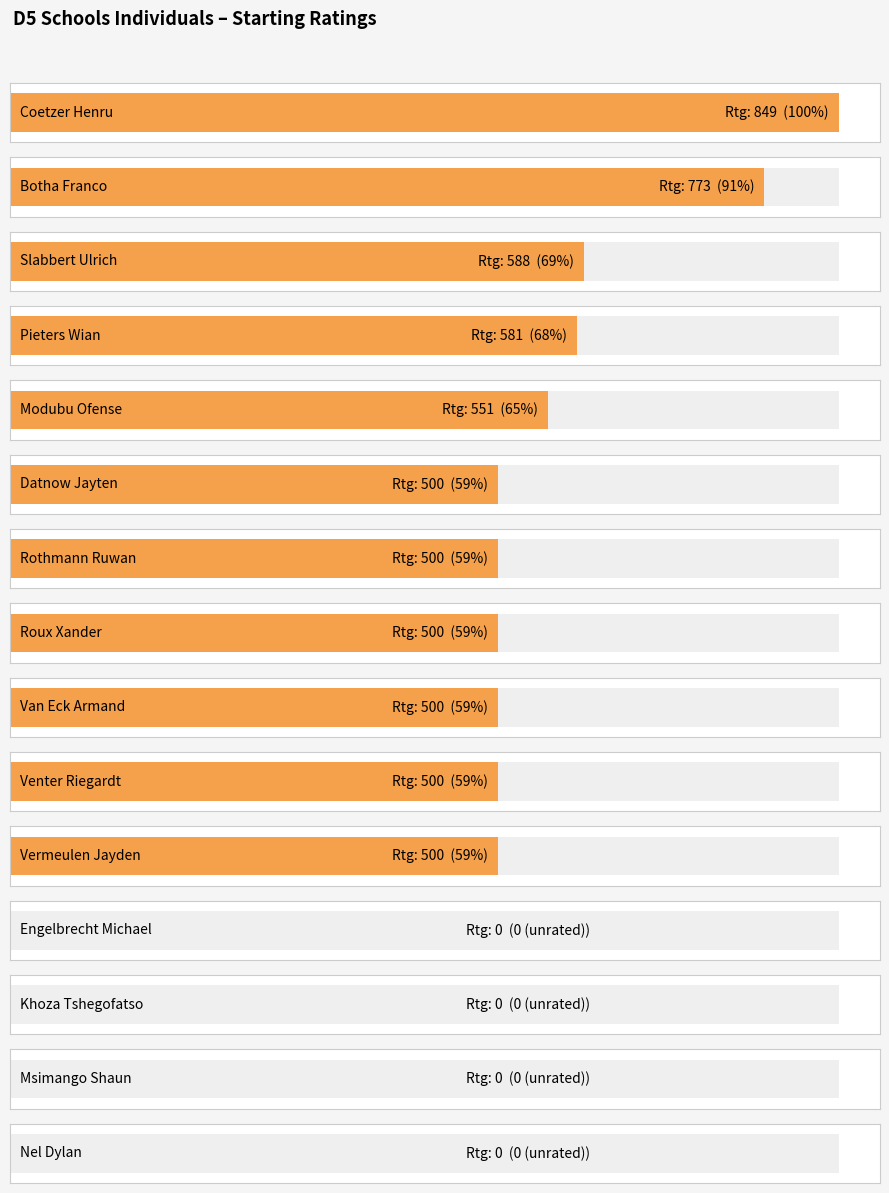

List the labels in order of value, largest first.

Coetzer Henru, Botha Franco, Slabbert Ulrich, Pieters Wian, Modubu Ofense, Datnow Jayten, Rothmann Ruwan, Roux Xander, Van Eck Armand, Venter Riegardt, Vermeulen Jayden, Engelbrecht Michael, Khoza Tshegofatso, Msimango Shaun, Nel Dylan